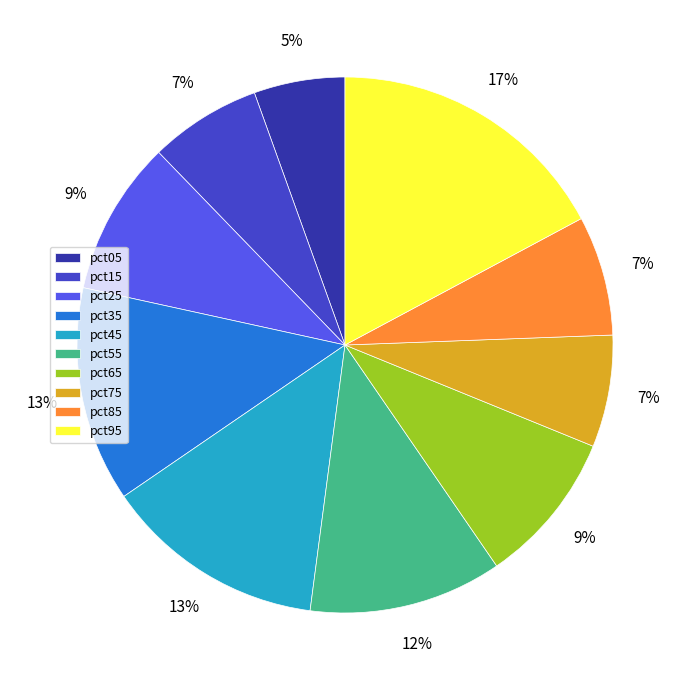

Which has a higher value, pct35 or pct15?

pct35